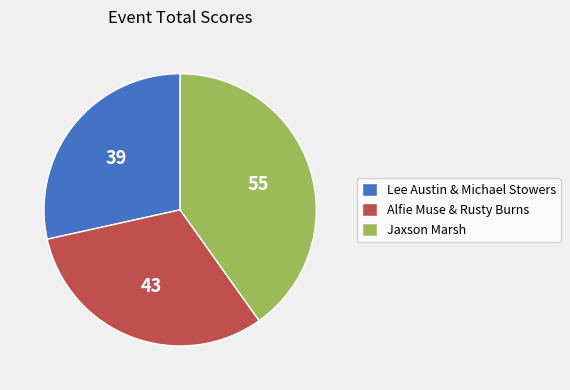

What is the ratio of the value at Lee Austin & Michael Stowers to the value at Jaxson Marsh?

0.7